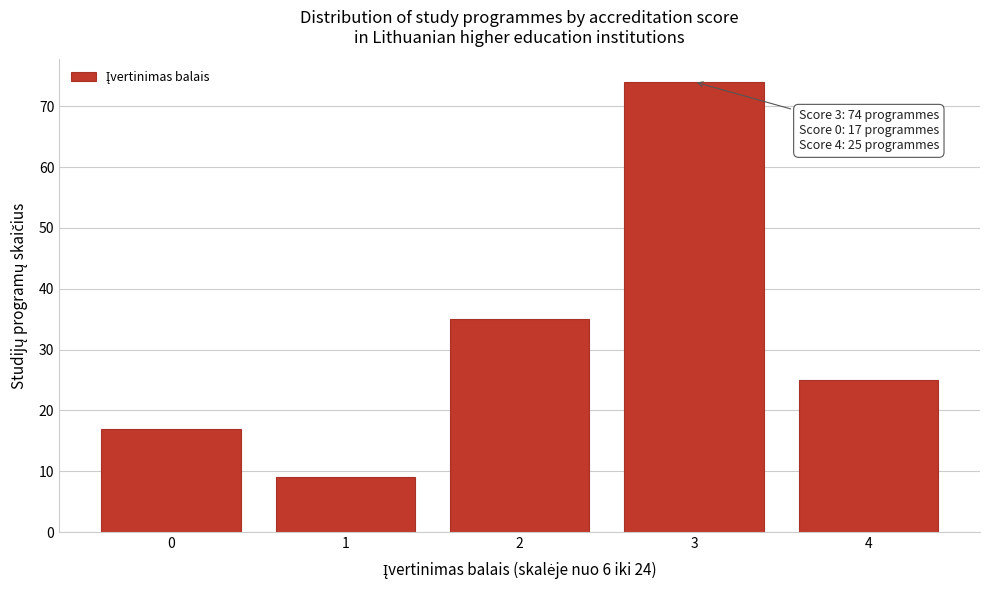

Reading right to left, what are all the values shown in this chart?

4=25	3=74	2=35	1=9	0=17